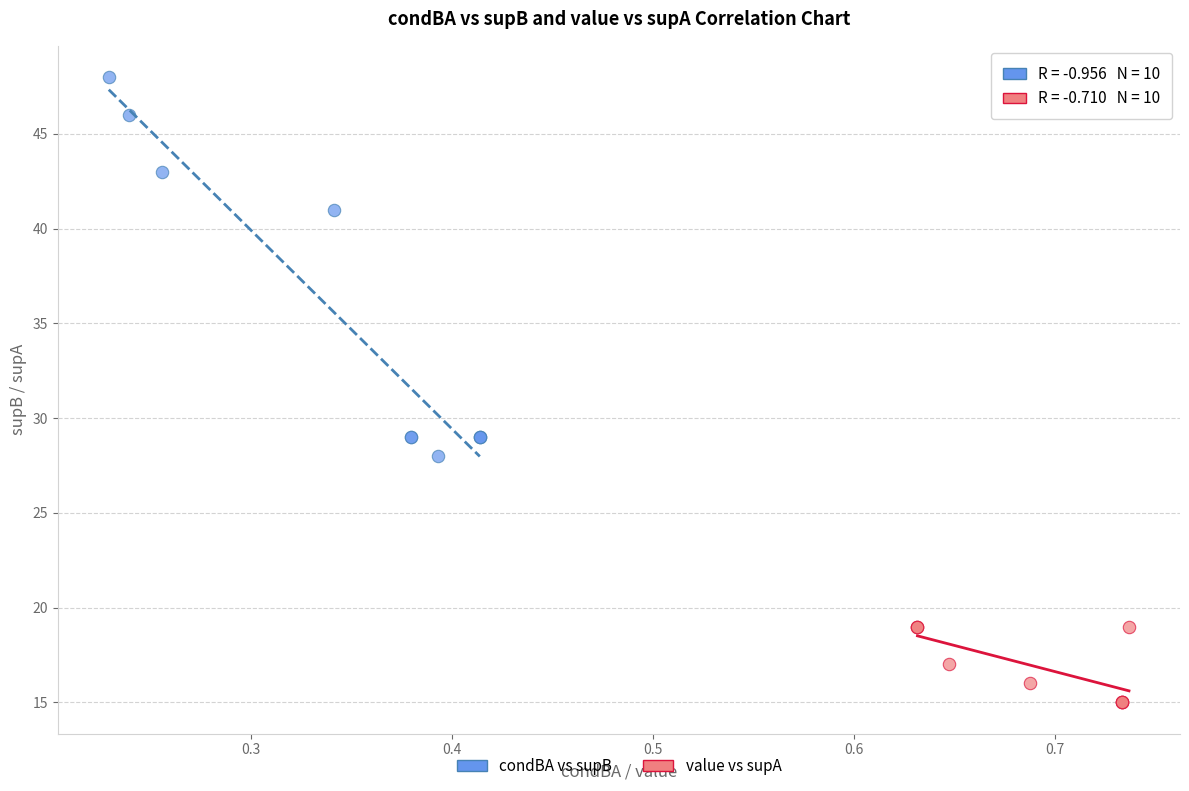

What are all the series names shown in the legend?

condBA vs supB, value vs supA